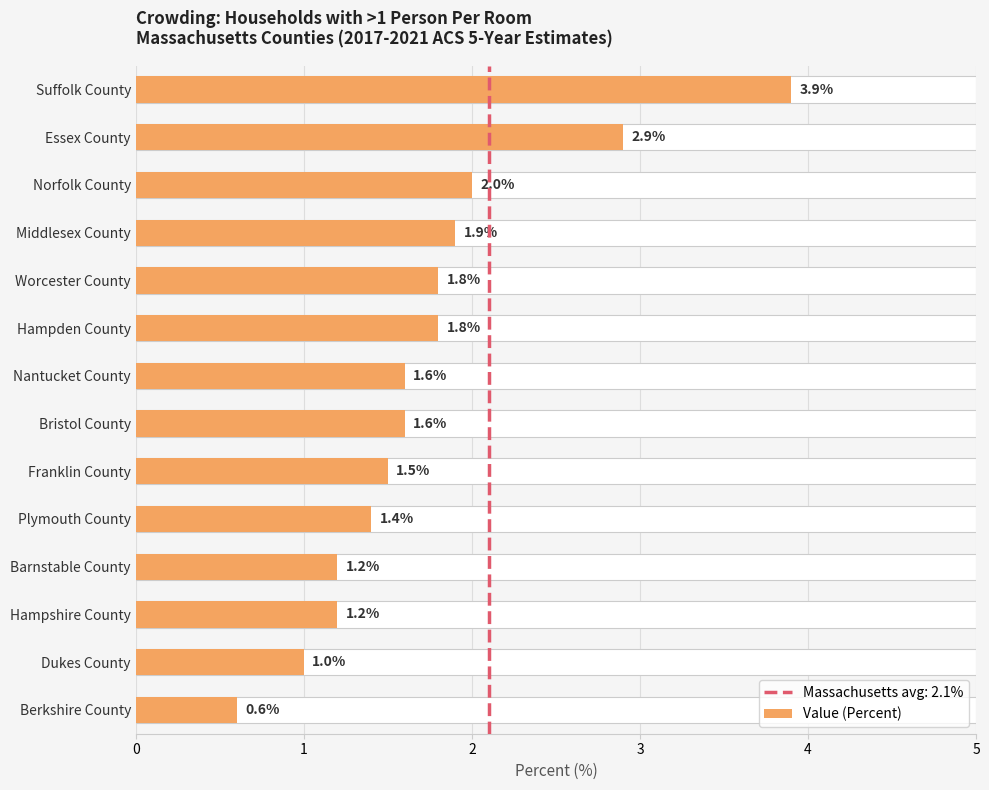

Reading right to left, extract all data points from this chart.

3.9	2.9	2.0	1.9	1.8	1.8	1.6	1.6	1.5	1.4	1.2	1.2	1.0	0.6